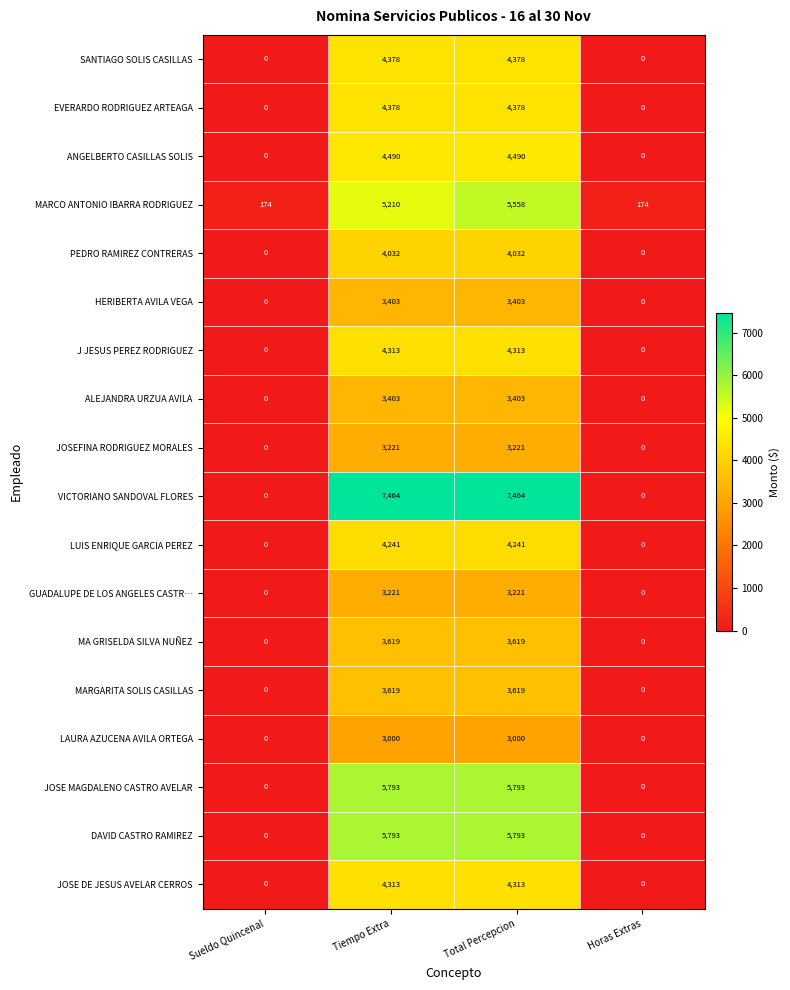

At which category is the sum across all series the highest?

Total Percepcion